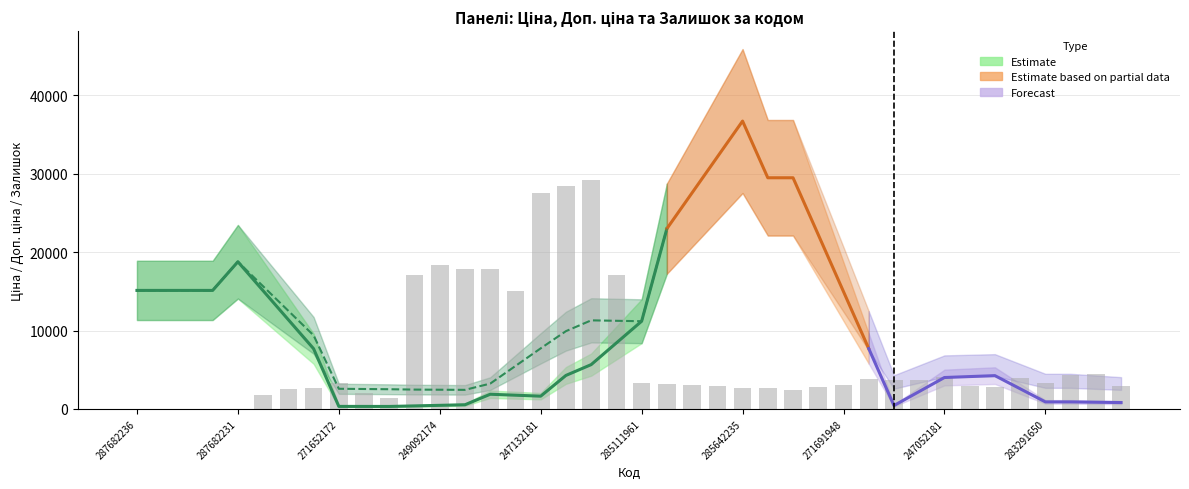

What is the label of the 27th bar from the left?

26